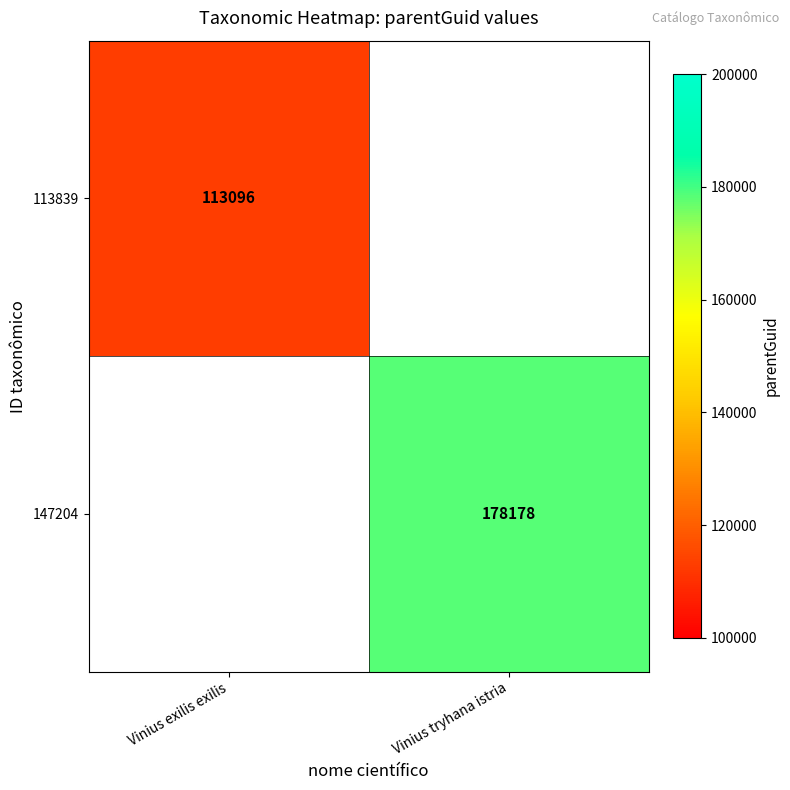

The 147204 series shows 178178 at Vinius tryhana istria. True or false?

True